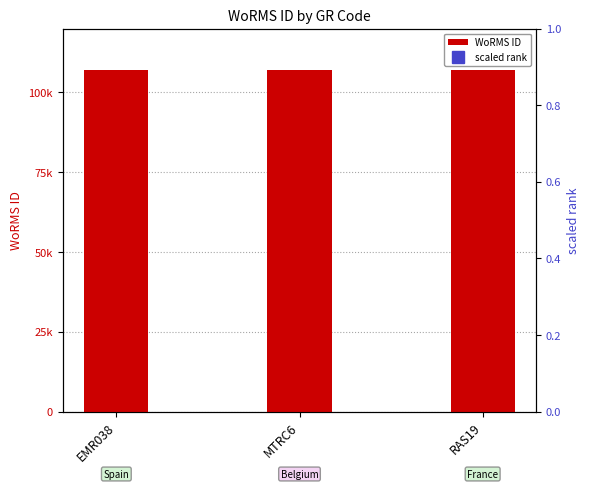

What are all the series names shown in the legend?

WoRMS ID, scaled rank